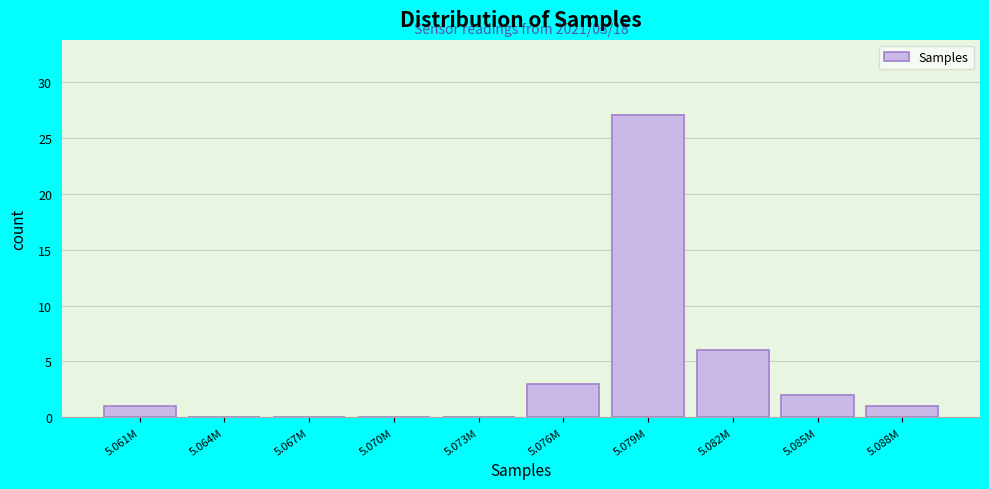

Reading left to right, extract all data points from this chart.

5.061M=1	5.064M=0	5.067M=0	5.070M=0	5.073M=0	5.076M=3	5.079M=27	5.082M=6	5.085M=2	5.088M=1